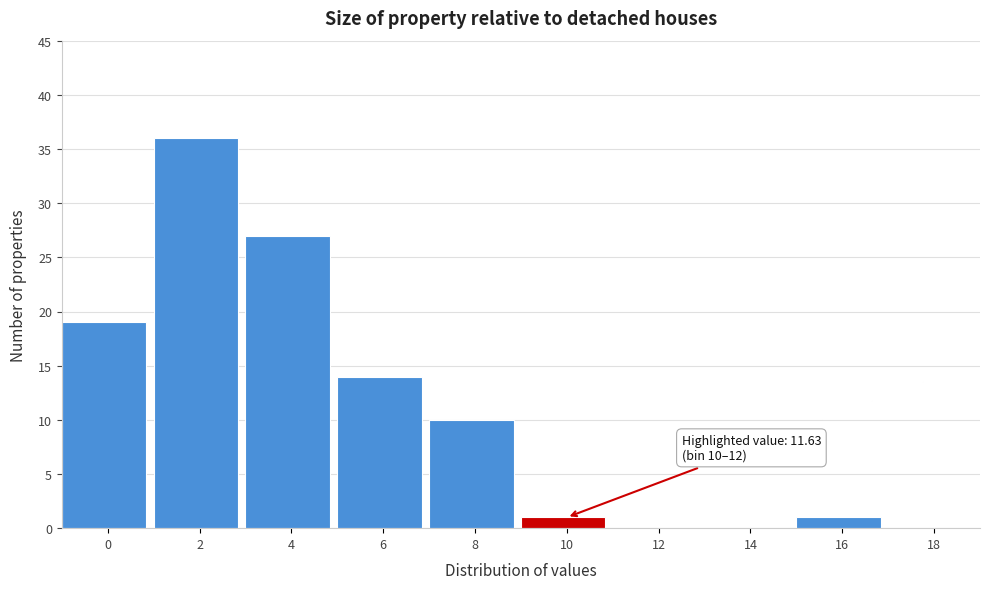

Reading left to right, extract all data points from this chart.

0=19	2=36	4=27	6=14	8=10	10=1	12=0	14=0	16=1	18=0